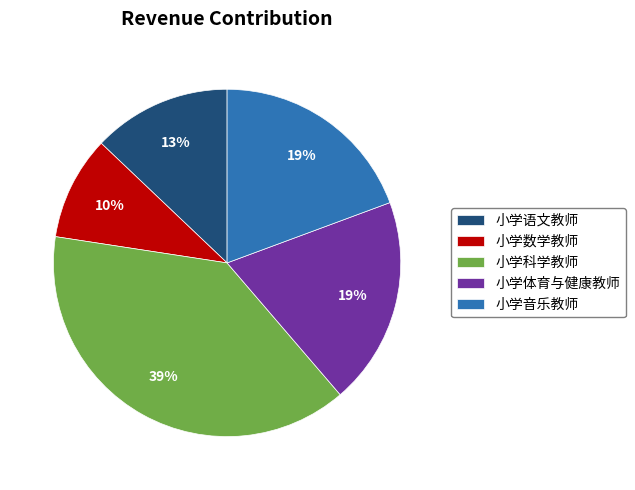

Combined, do 小学语文教师 and 小学数学教师 account for over 50%?

No